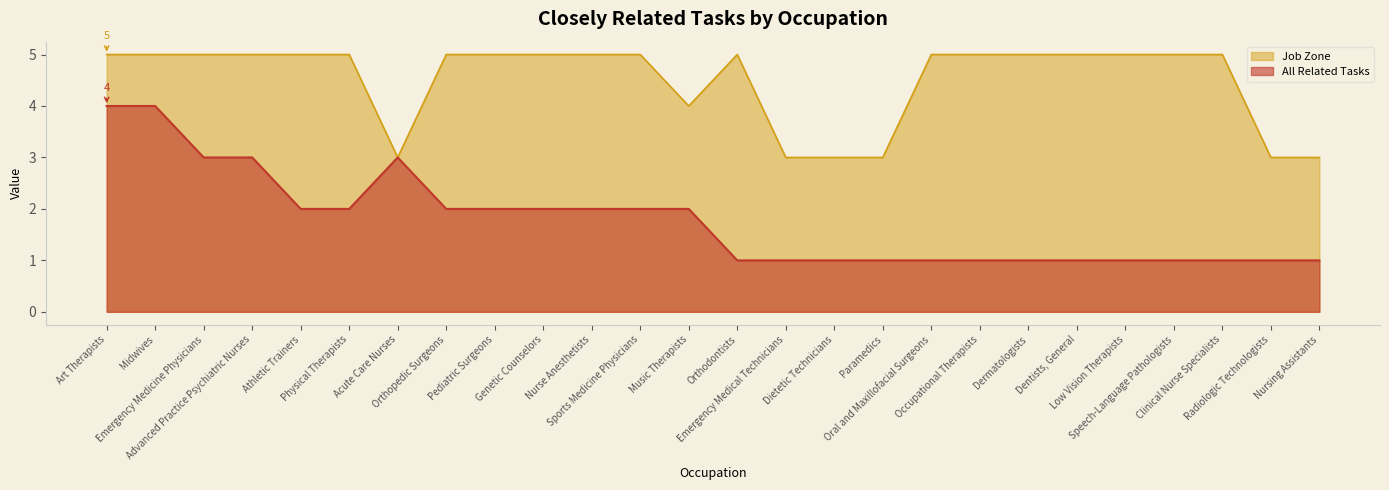

Which series has the largest range (max minus min)?

All Related Tasks